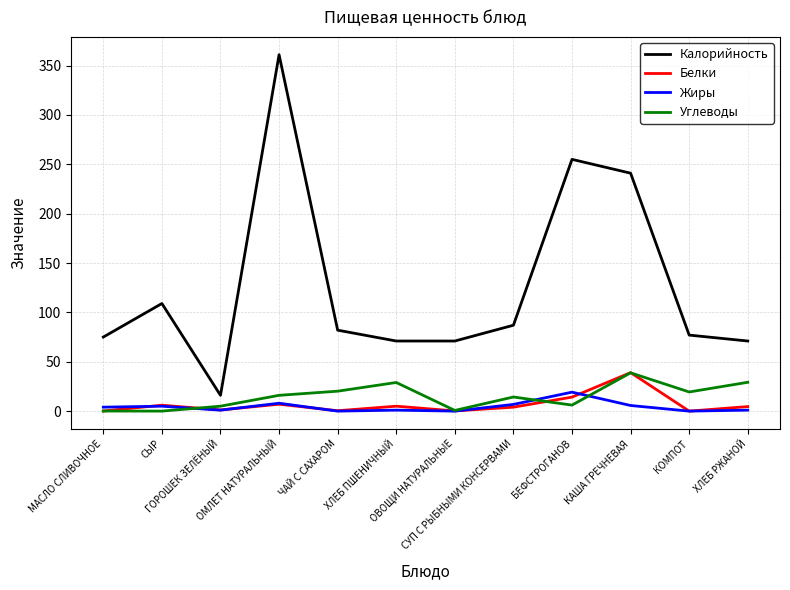

What is the difference between the Углеводы values at ОМЛЕТ НАТУРАЛЬНЫЙ and СУП С РЫБНЫМИ КОНСЕРВАМИ?

1.7